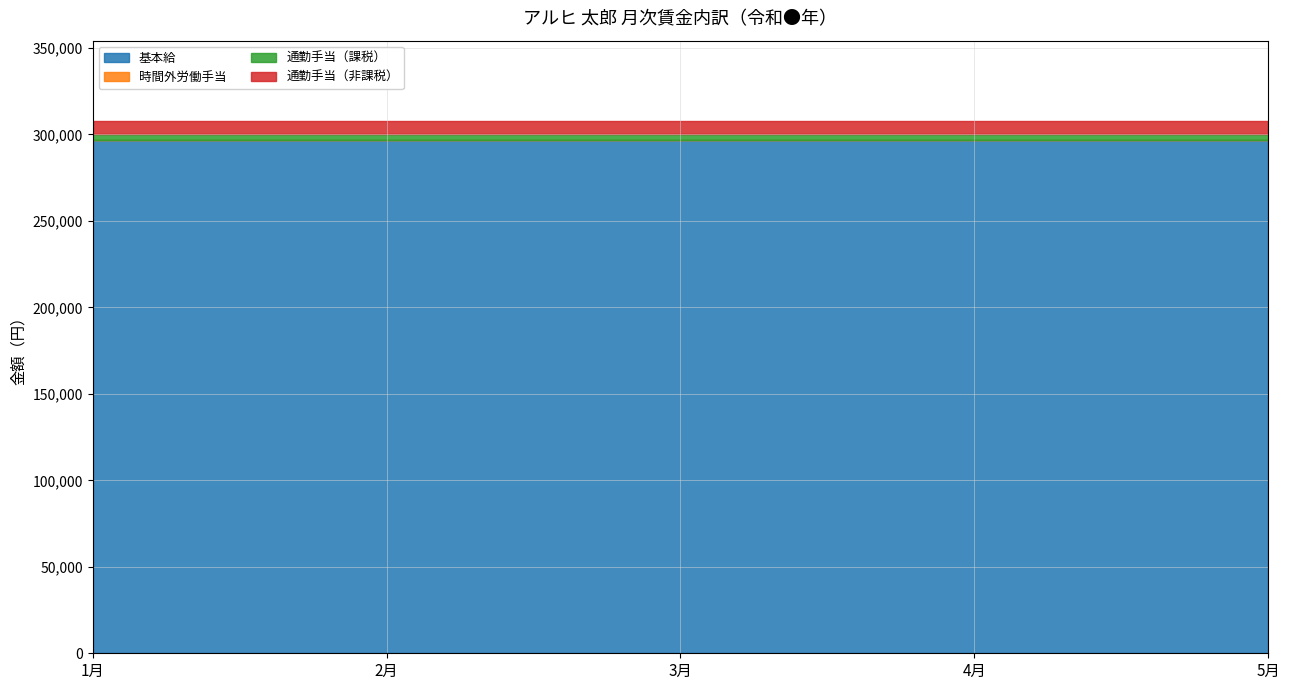

Which category has the lowest value in the 通勤手当（非課税） series?

1月